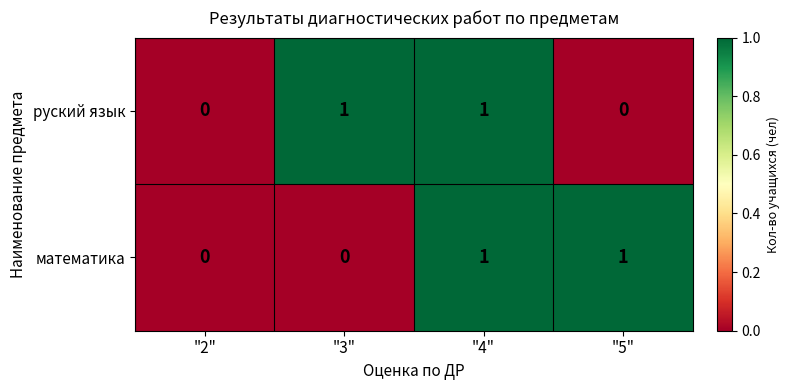

Is it true that математика equals 0 at "4"?

False